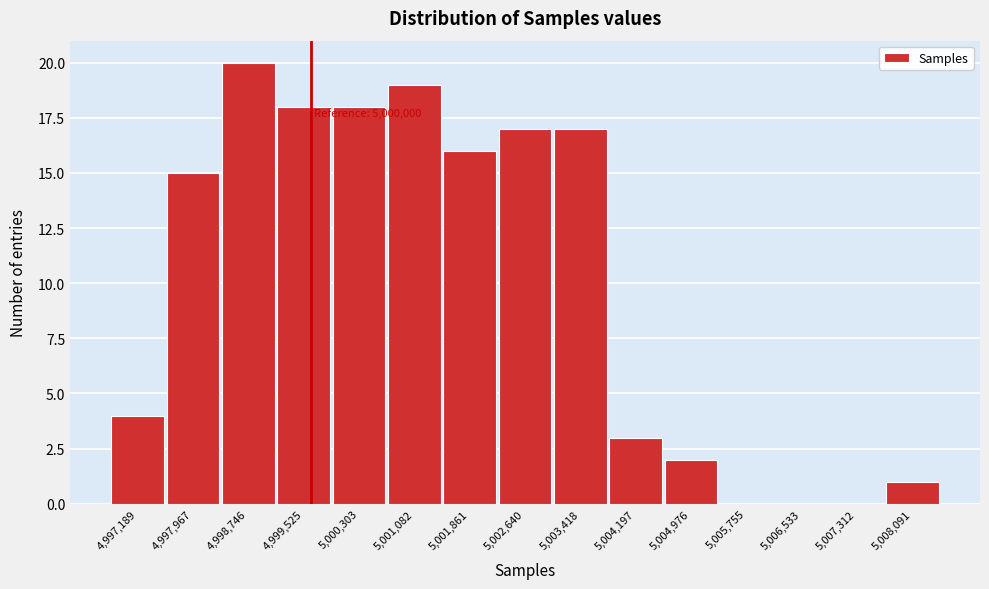

Reading left to right, extract all data points from this chart.

4,997,189=4	4,997,967=15	4,998,746=20	4,999,525=18	5,000,303=18	5,001,082=19	5,001,861=16	5,002,640=17	5,003,418=17	5,004,197=3	5,004,976=2	5,005,755=0	5,006,533=0	5,007,312=0	5,008,091=1